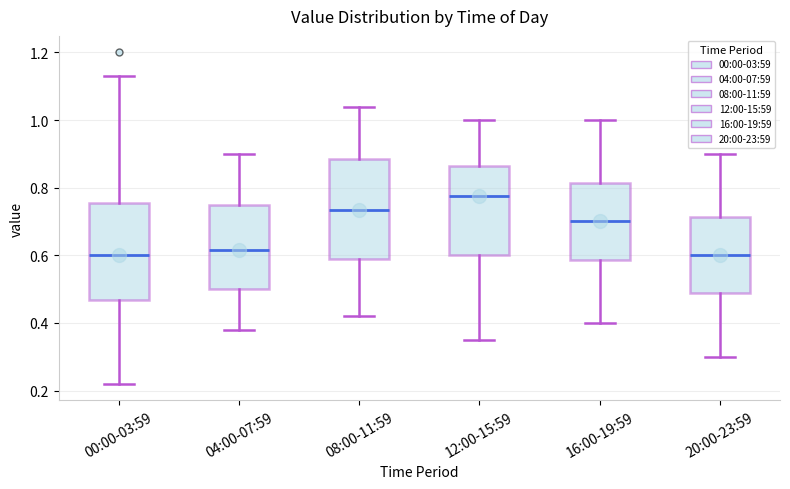

Reading left to right, read every box against the y-axis: the position of its median line, the range the box covers, and the ends of its whiskers. The values are not printed on the chart, so give them approximately, as read against the axis.

00:00-03:59: median 0.60, box 0.46 to 0.76, whiskers 0.22 to 1.14
04:00-07:59: median 0.62, box 0.50 to 0.76, whiskers 0.38 to 0.90
08:00-11:59: median 0.74, box 0.60 to 0.88, whiskers 0.42 to 1.04
12:00-15:59: median 0.78, box 0.60 to 0.86, whiskers 0.36 to 1.00
16:00-19:59: median 0.70, box 0.58 to 0.82, whiskers 0.40 to 1.00
20:00-23:59: median 0.60, box 0.48 to 0.72, whiskers 0.30 to 0.90